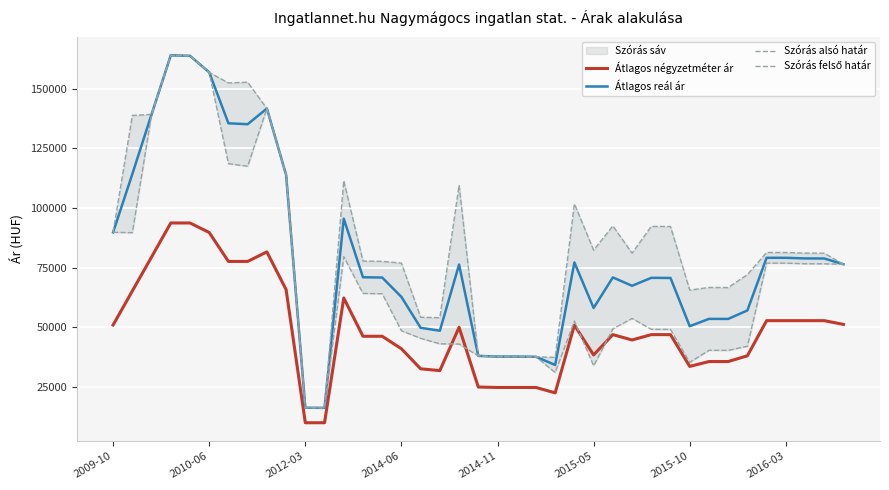

What is the lowest value of the Átlagos reál ár series?

16228